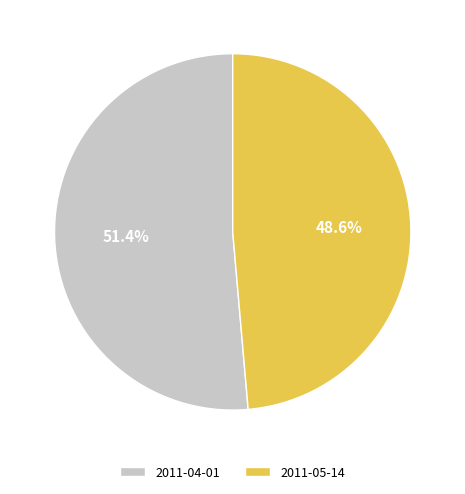

To the nearest percent, what percentage of the pie is 2011-04-01?

51%